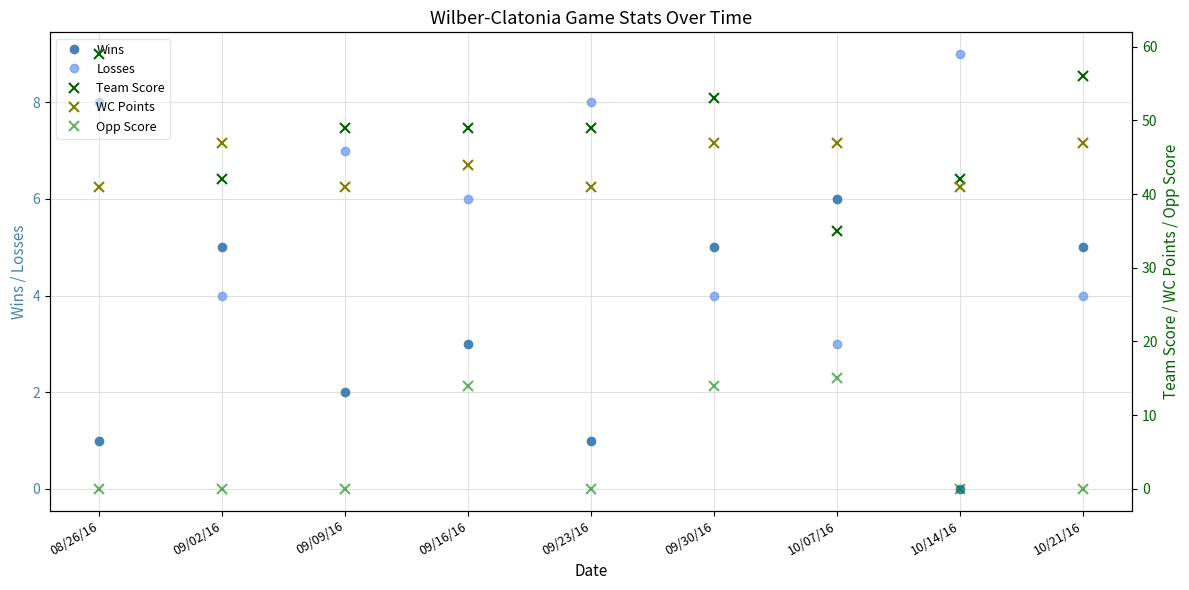

What position from the left is 08/26/16?

1